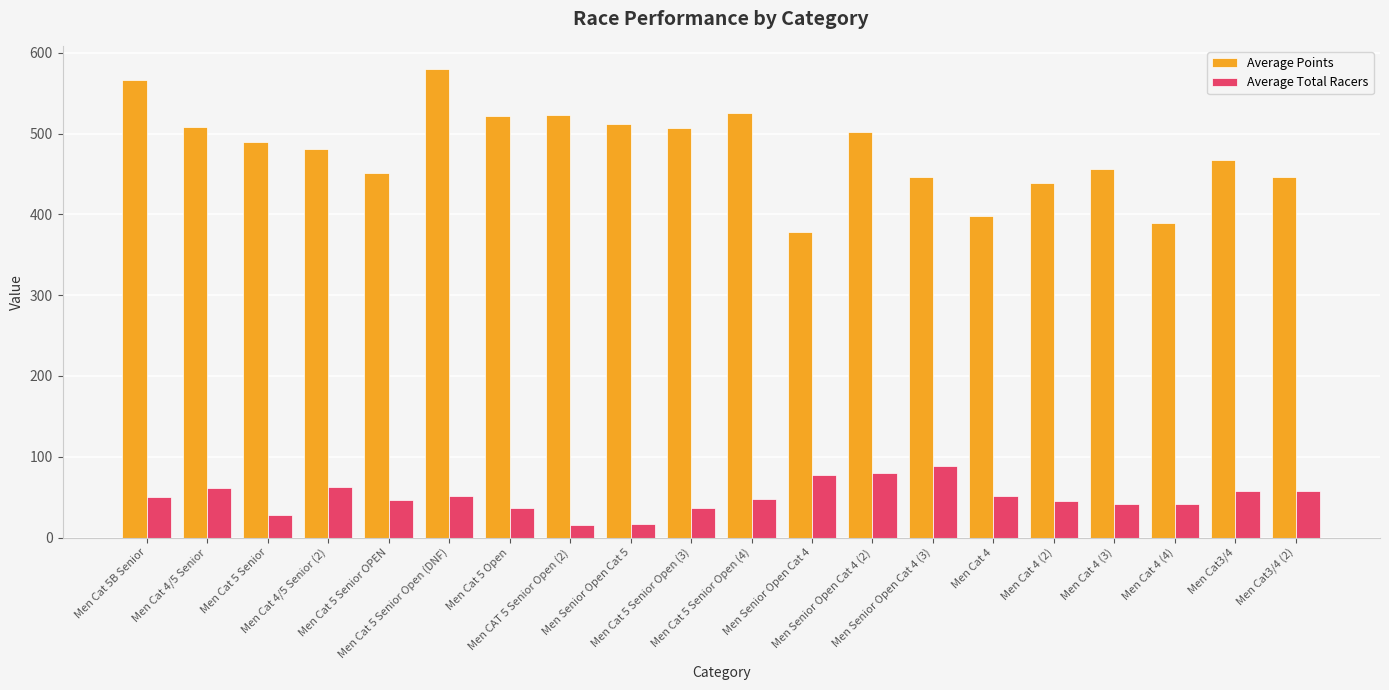

What is the minimum value for Average Points?

378.3